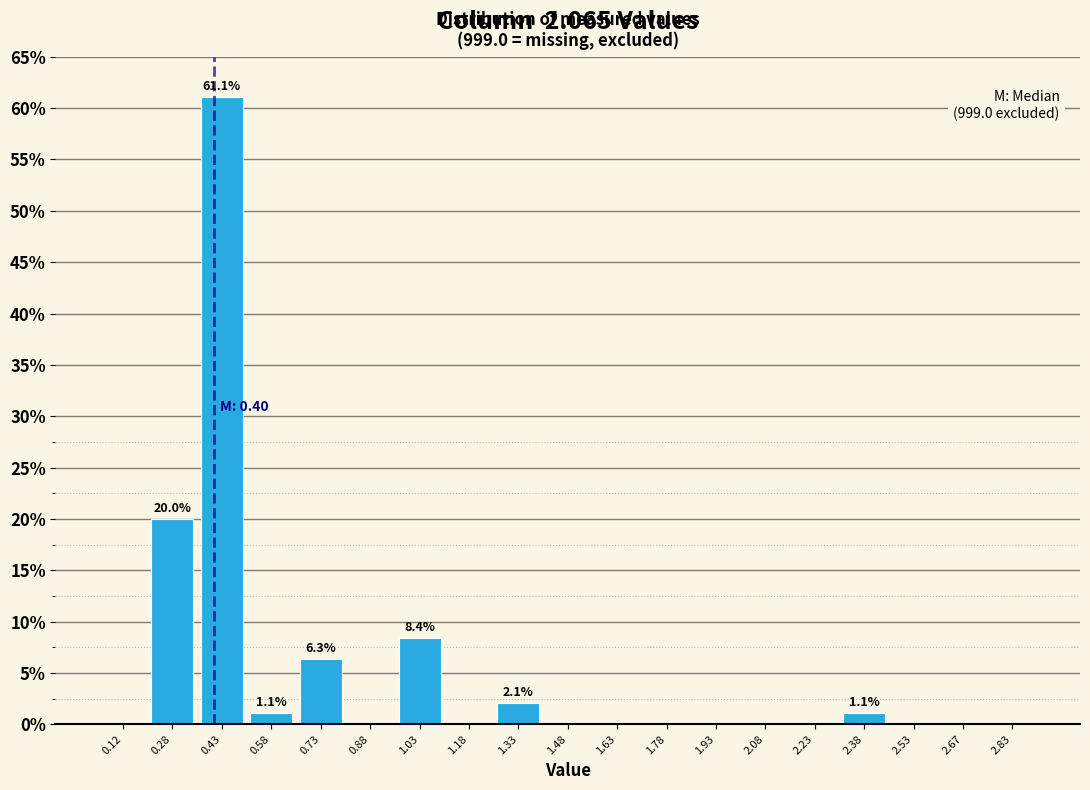

Over which range of the x-axis is the bar tallest?

0.35 to 0.50